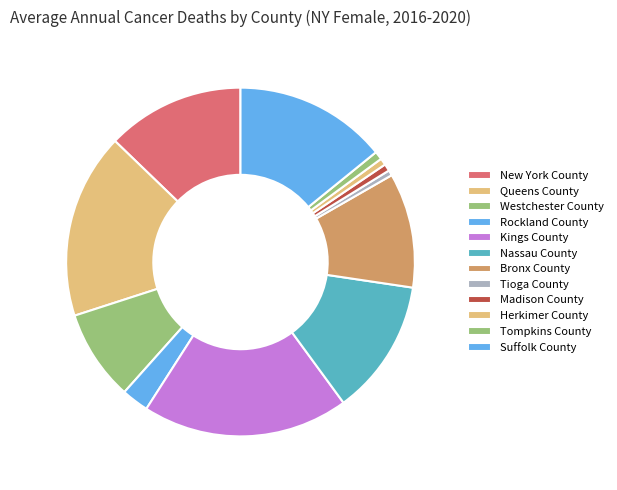

The Westchester County slice represents 8% of the pie. True or false?

True